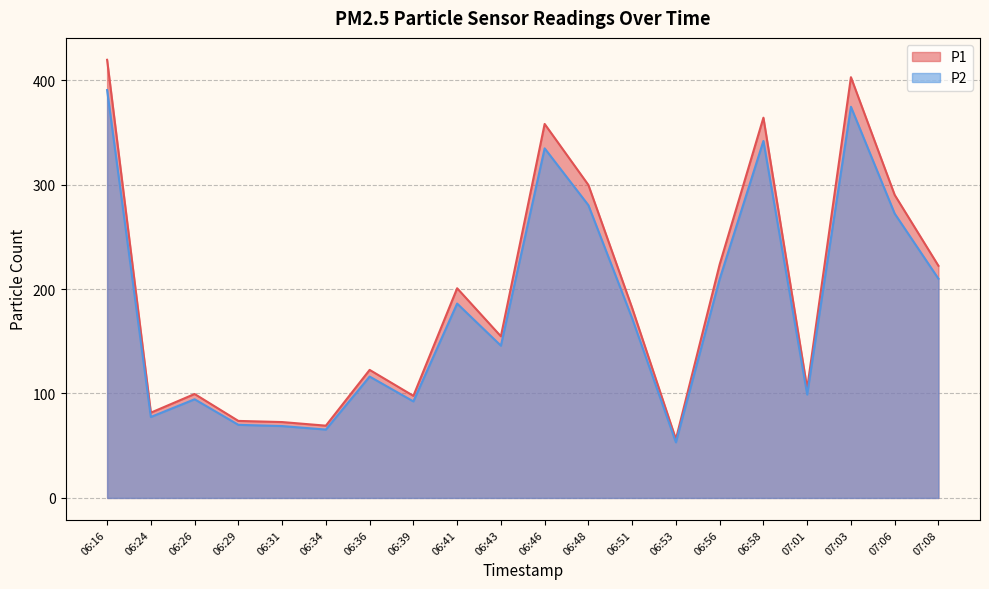

What is the minimum value for P1?

56.3